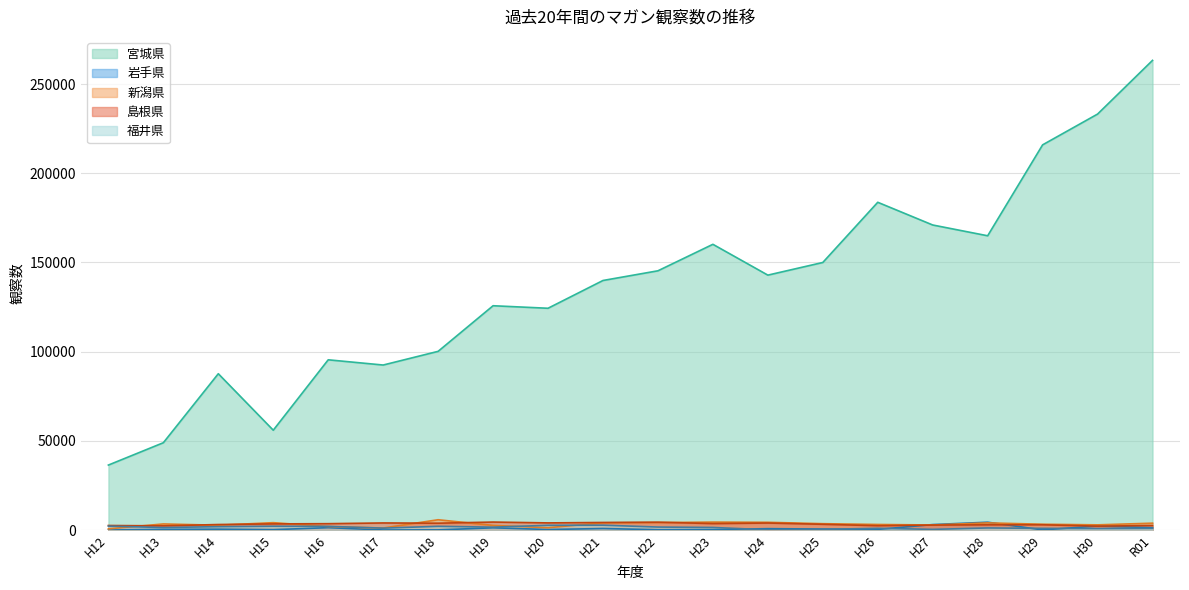

Between H18 and H20, which series saw the biggest shift?

宮城県